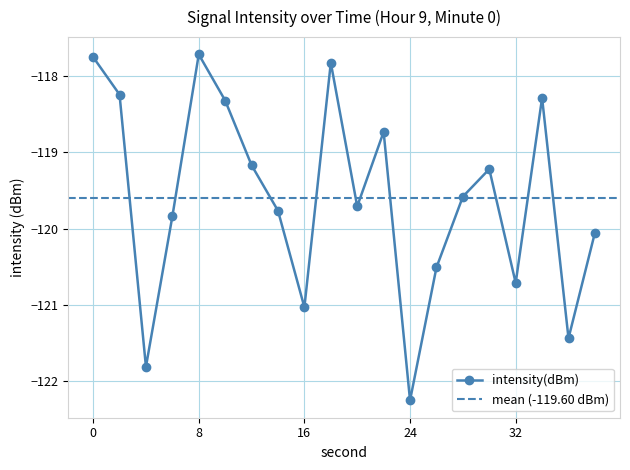

List the labels in order of value, largest first.

8, 0, 18, 2, 34, 10, 22, 12, 30, 28, 20, 14, 6, 38, 26, 32, 16, 36, 4, 24